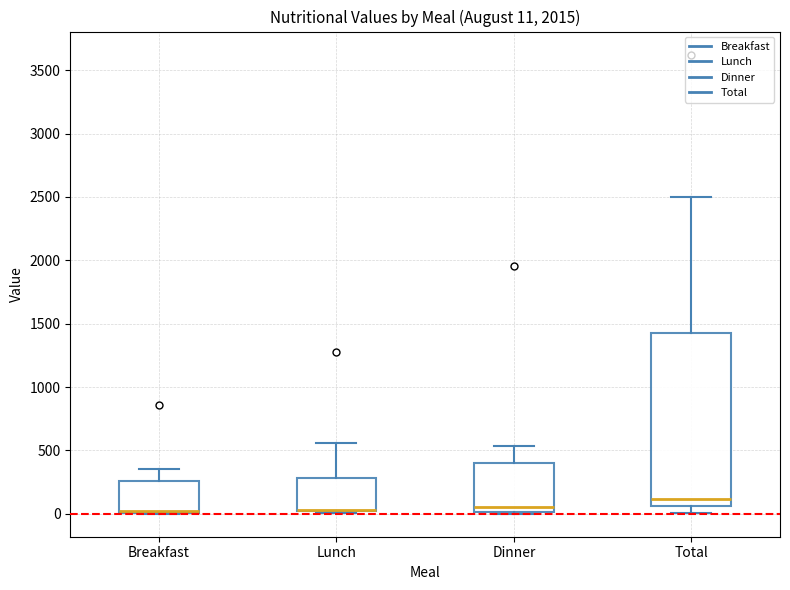

Comparing the boxes themselves (not the whiskers), which one is the tallest?

Total